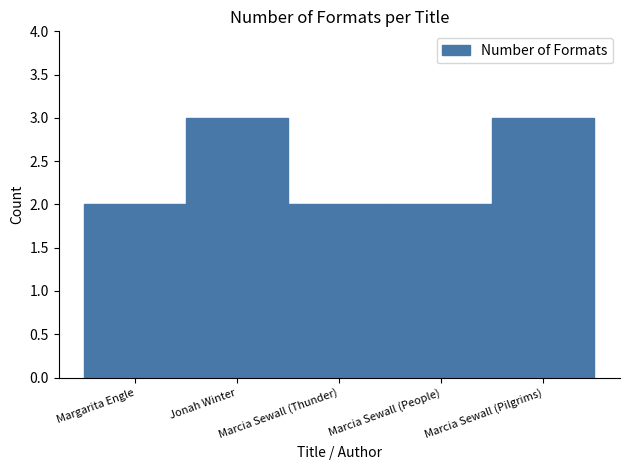

Is it true that the value at Margarita Engle is 2?

True